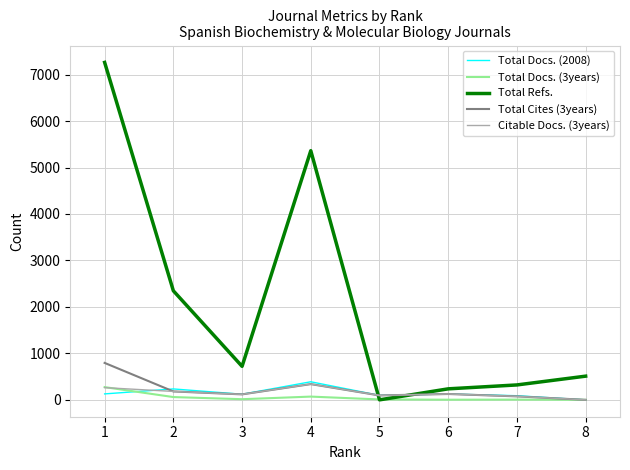

Which series has the largest total across all categories?

Total Refs.